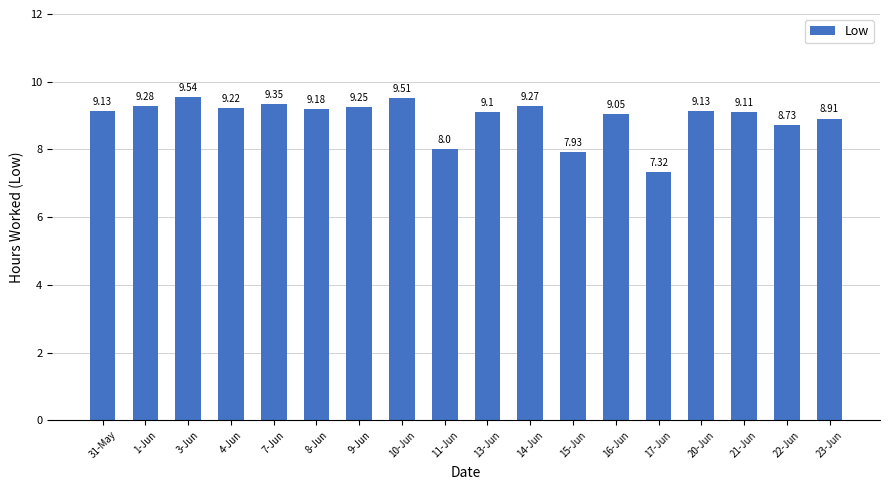

The value at 11-Jun is 8.0. True or false?

True